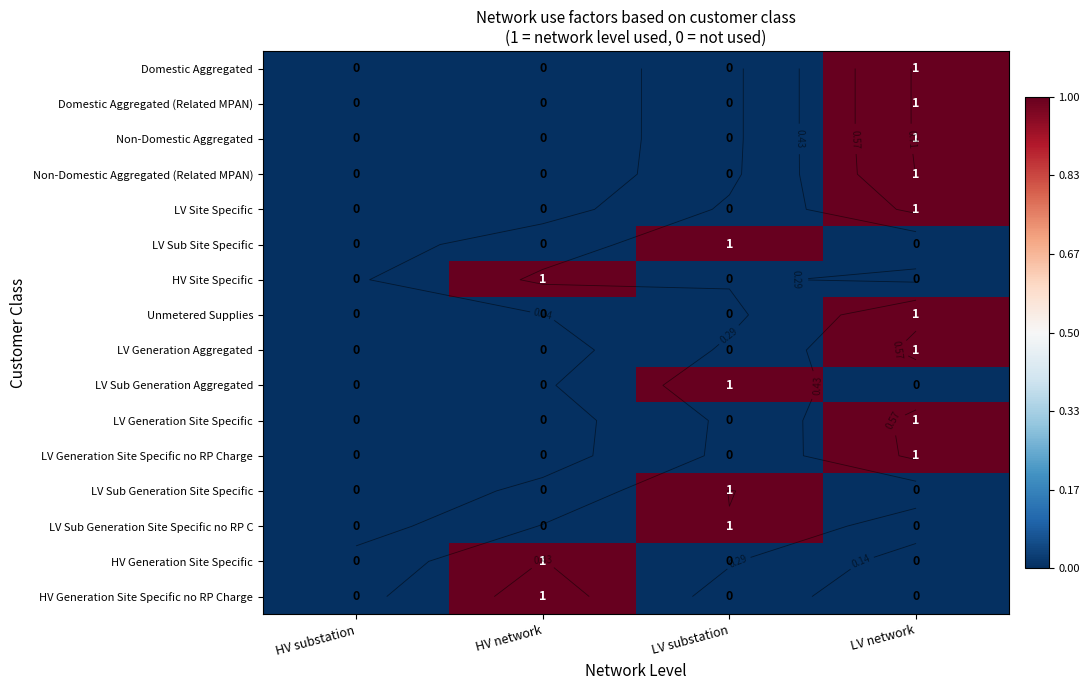

What is the difference between the highest and lowest values at LV network?

1